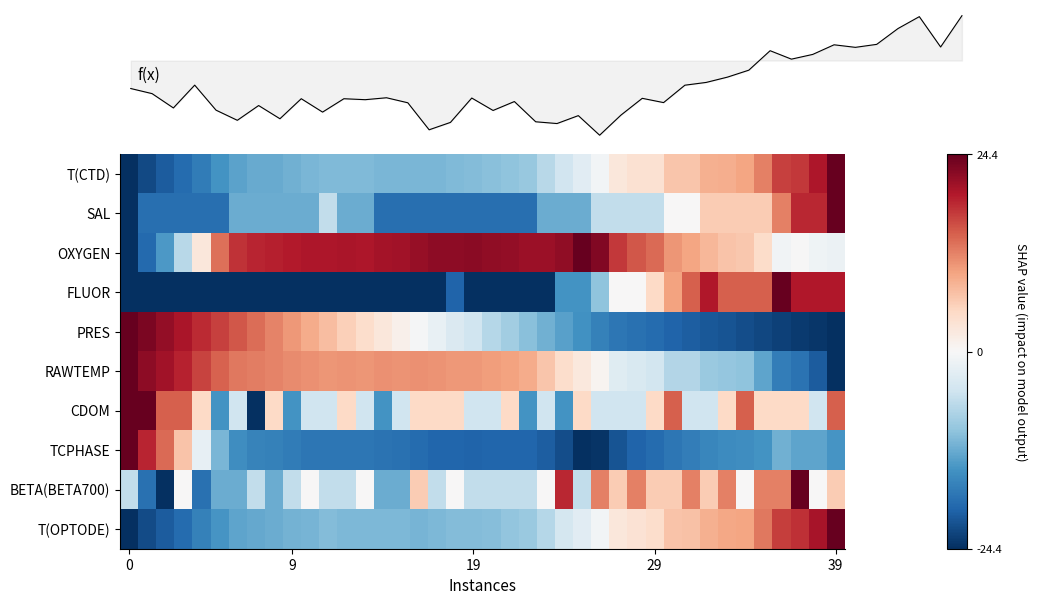

How many values in the f(x) series exceed 0?

10